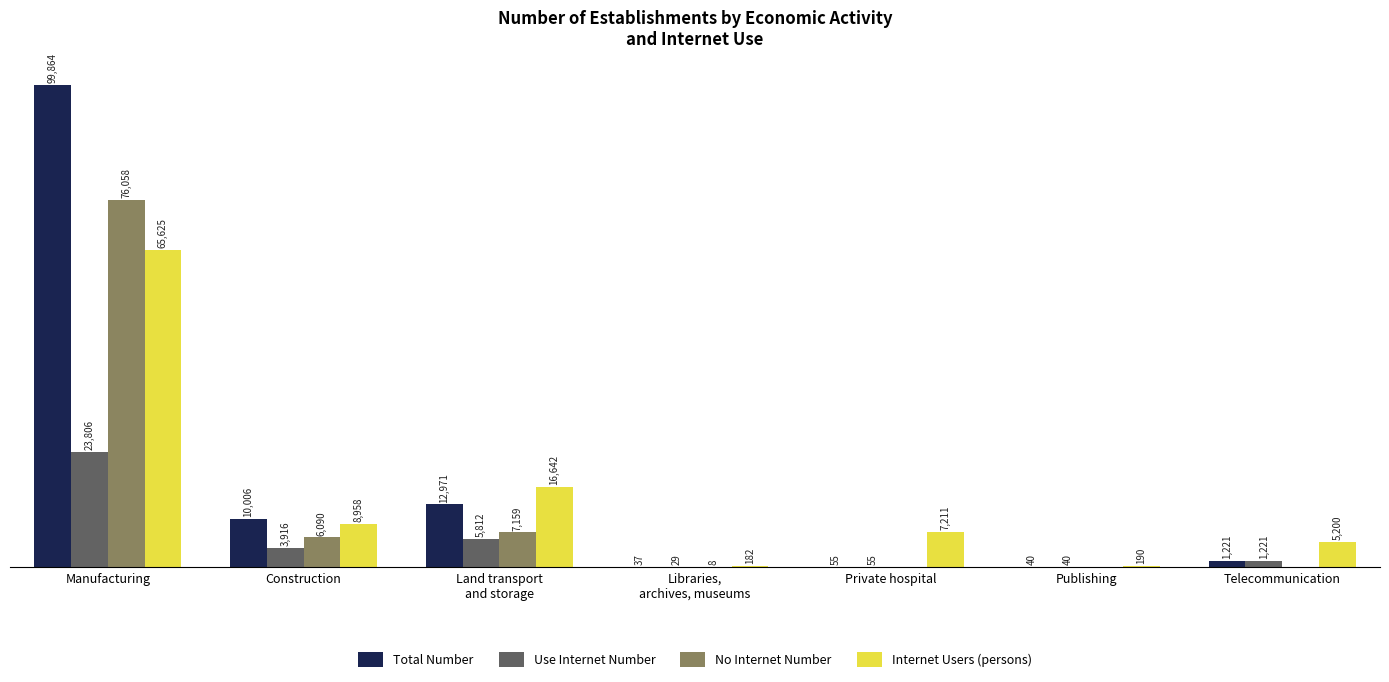

Which label corresponds to the largest value in the chart?

Manufacturing